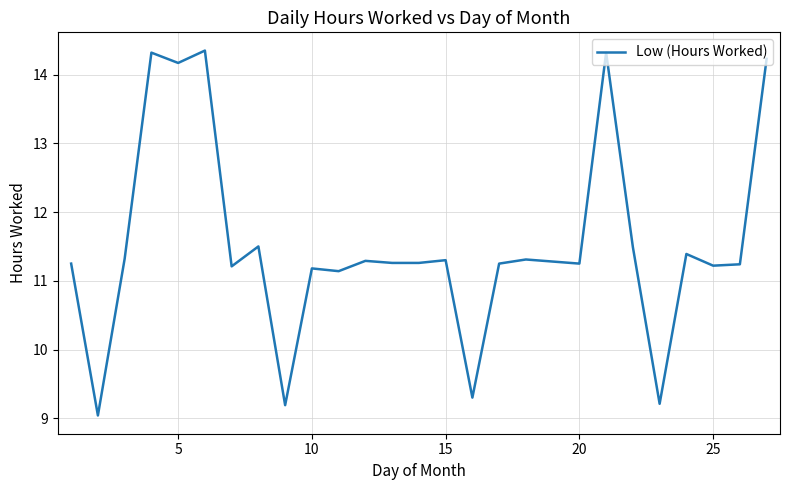

What is the difference between the maximum and minimum values?

5.3